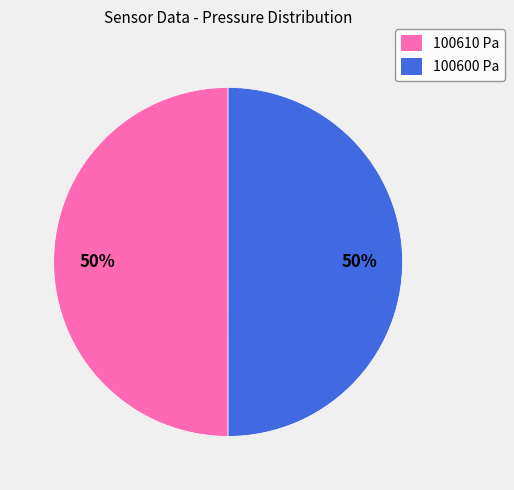

Do 100610 Pa and 100600 Pa together represent more than half of the pie?

Yes